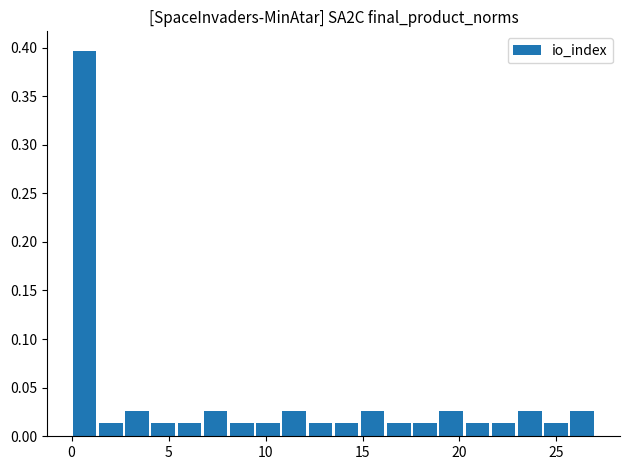

Read against the x-axis, roughly where is the centre of the tallest bar?

0.5